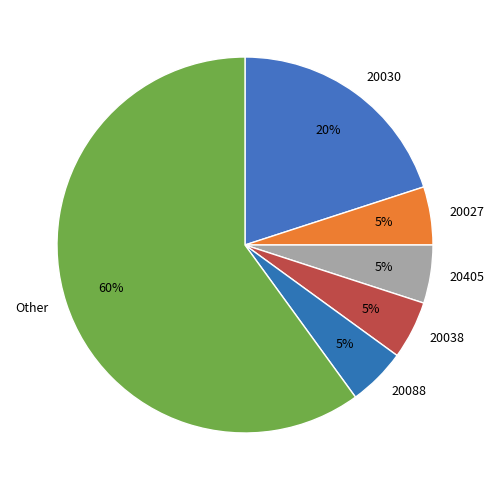

Combined, do 20038 and 20088 account for over 50%?

No